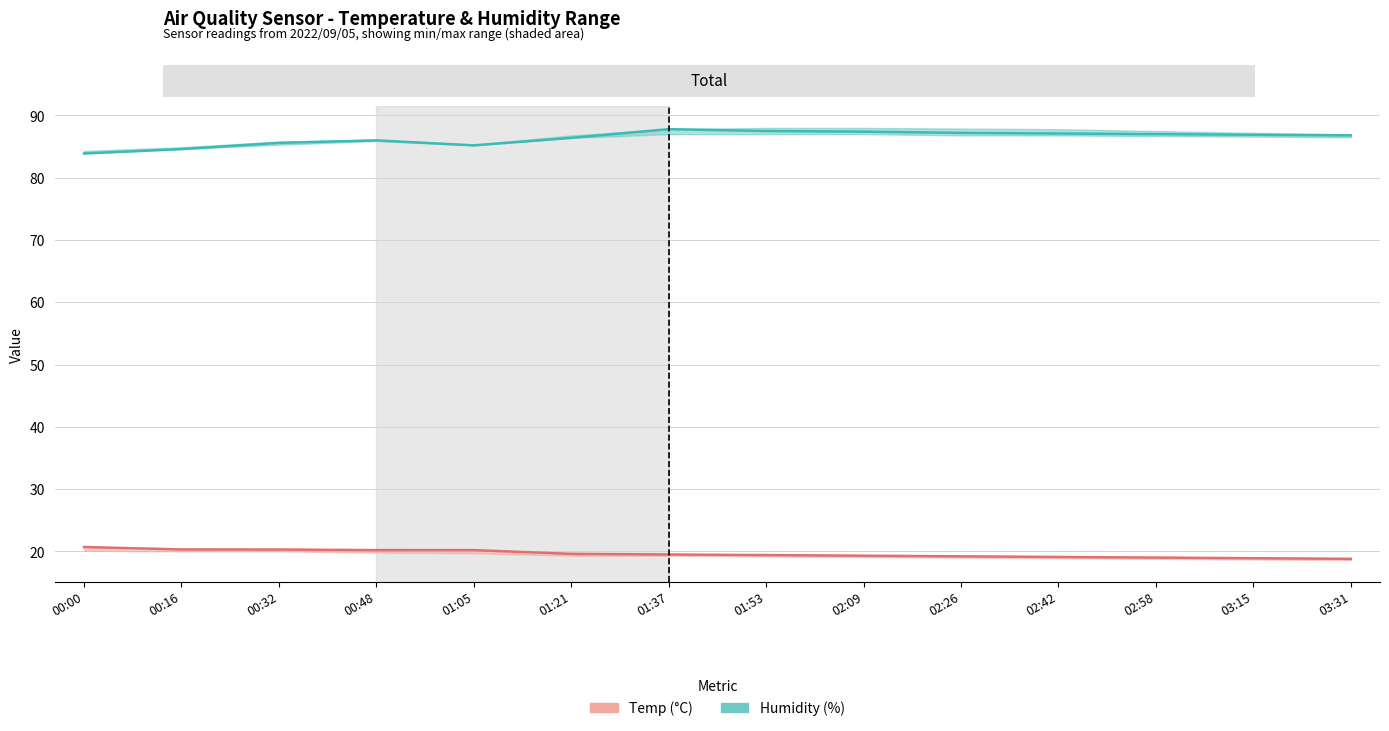

True or false: Humidity (%) and Temp (°C) intersect in this chart.

False